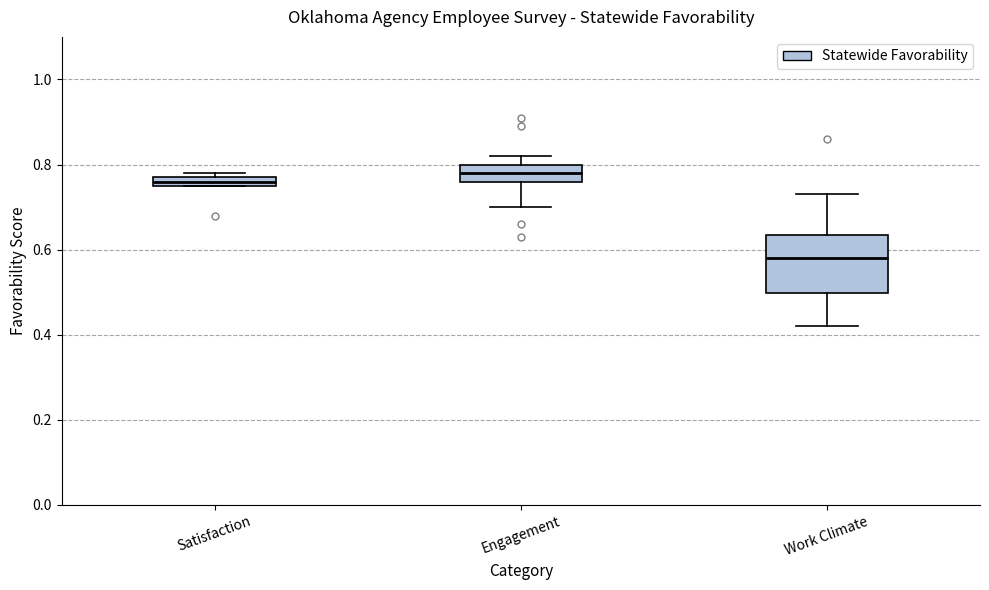

Which box has the lowest median line?

Work Climate